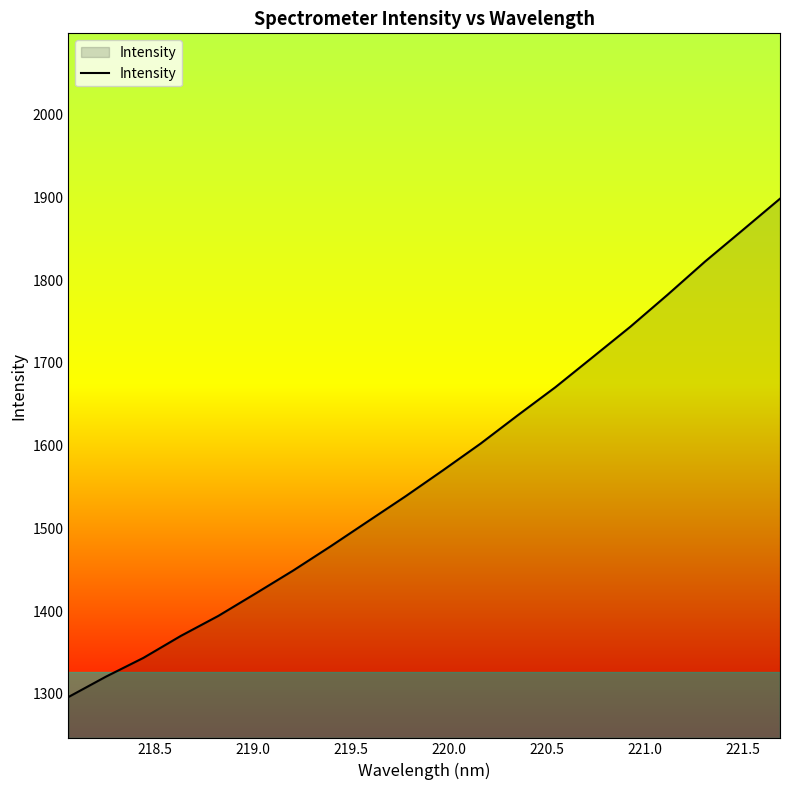

What is the difference between the maximum and minimum values?

602.7